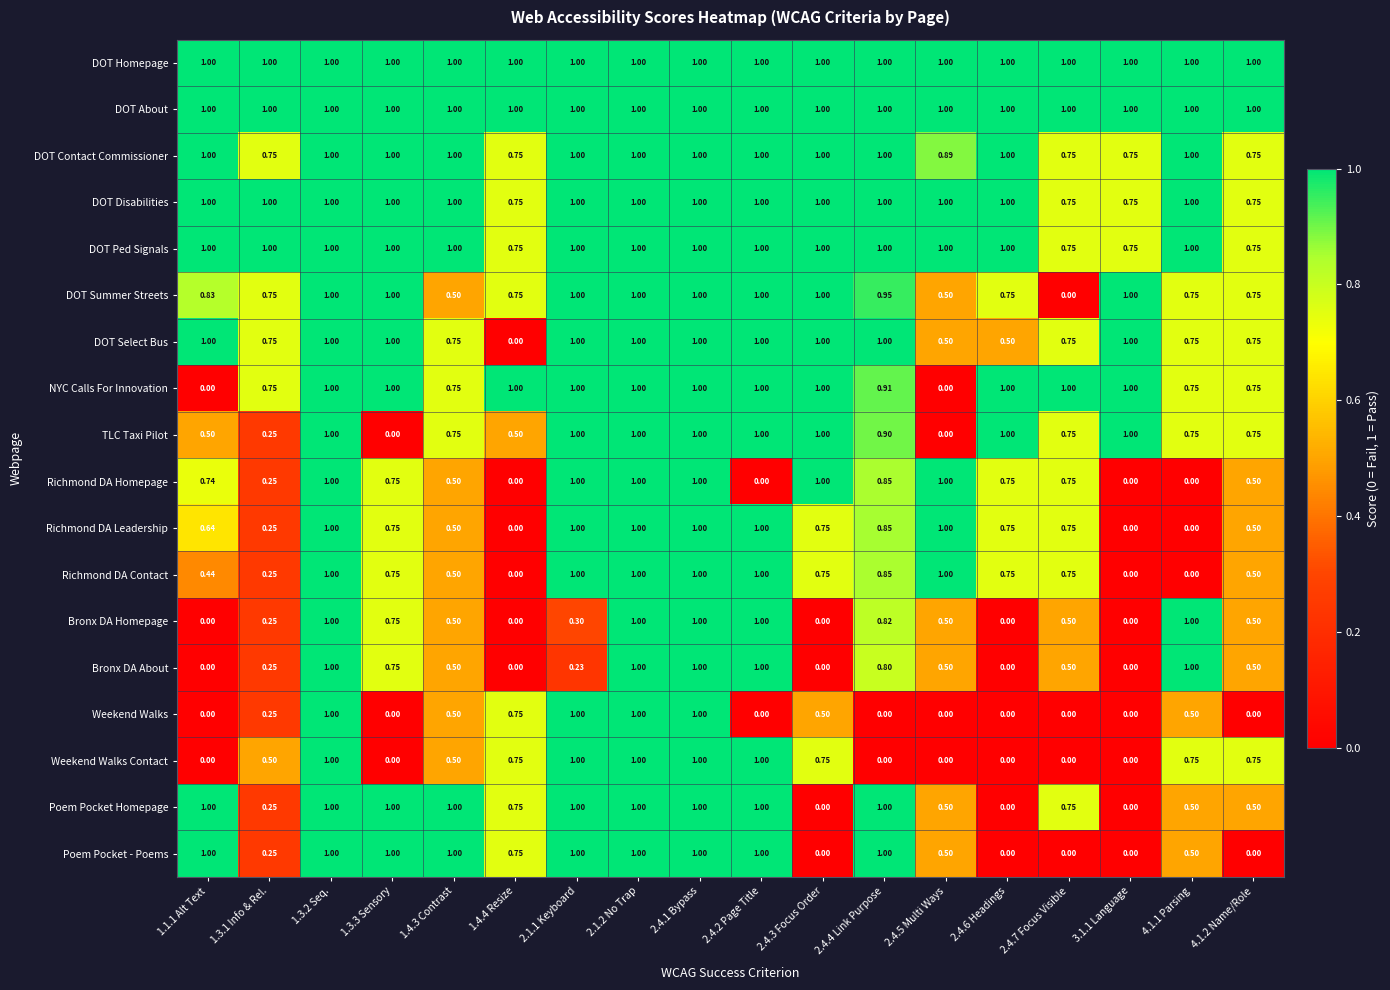

Between 2.4.3 Focus Order and 2.4.7 Focus Visible, which series saw the biggest shift?

DOT Summer Streets